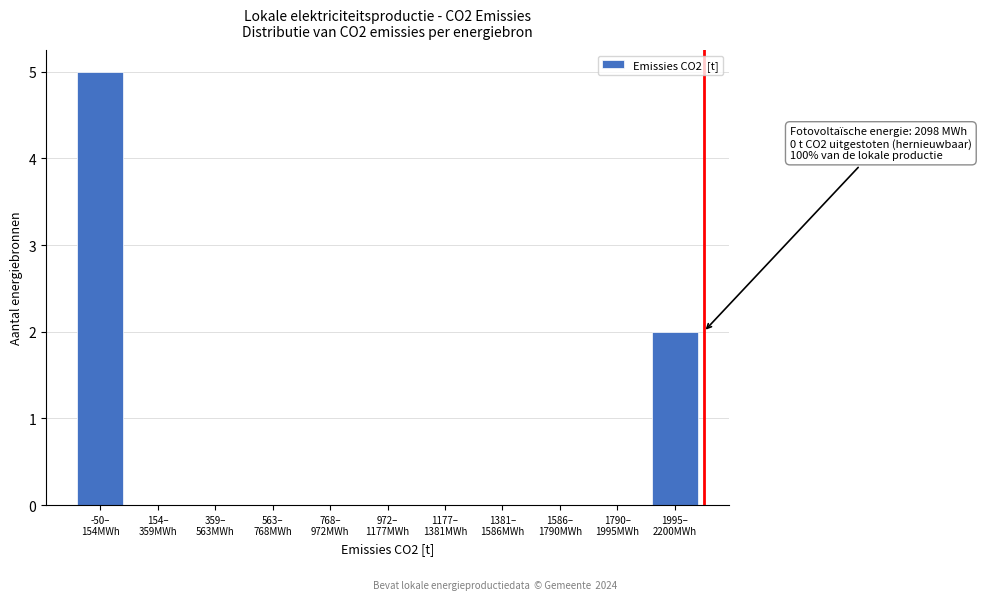

What is the greatest value displayed?

5